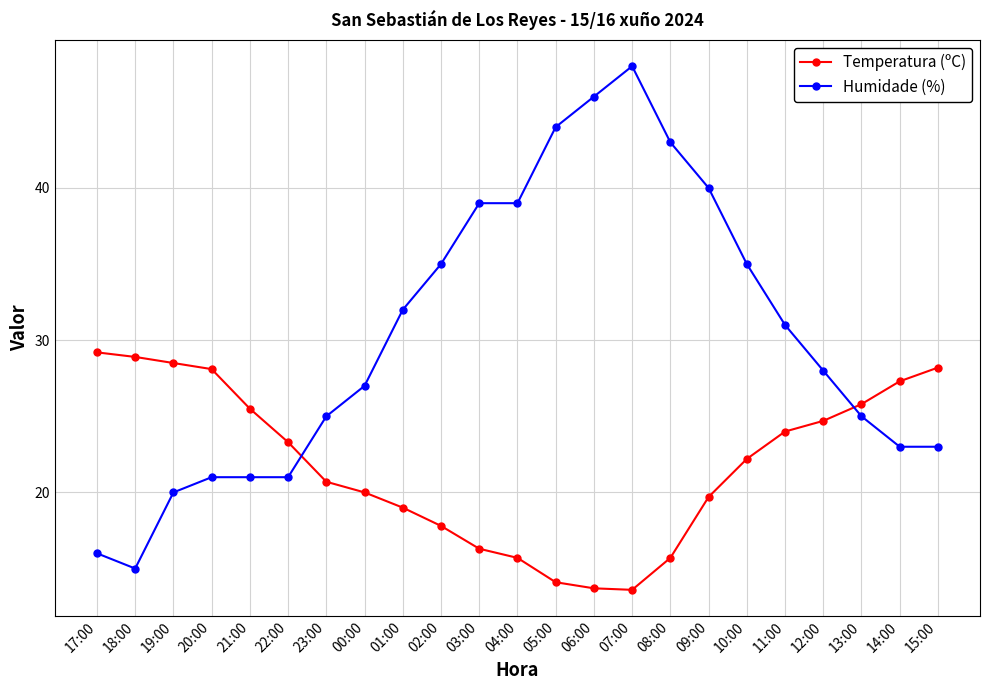

At which label does Humidade (%) first exceed 28?

01:00